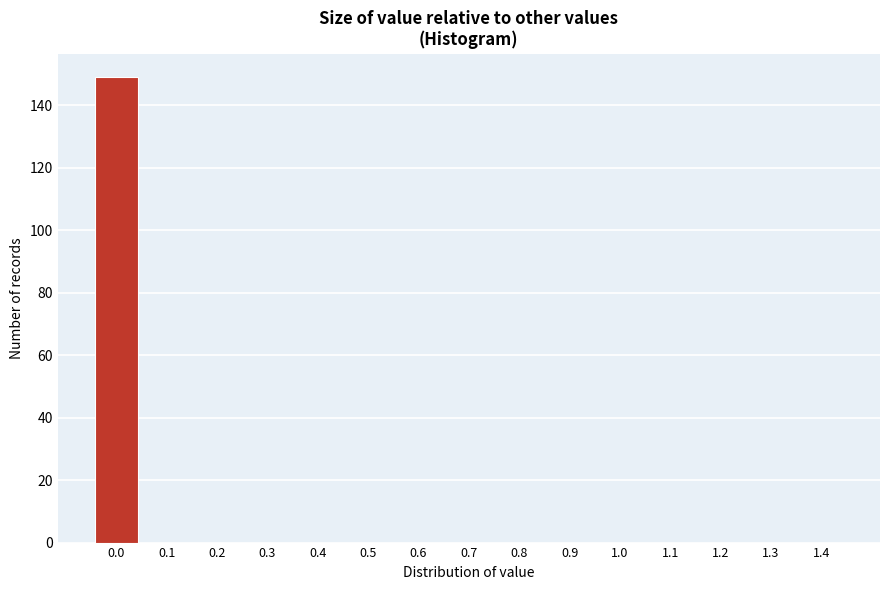

Reading left to right, what are all the values shown in this chart?

0.0=149	0.1=0	0.2=0	0.3=0	0.4=0	0.5=0	0.6=0	0.7=0	0.8=0	0.9=0	1.0=0	1.1=0	1.2=0	1.3=0	1.4=0